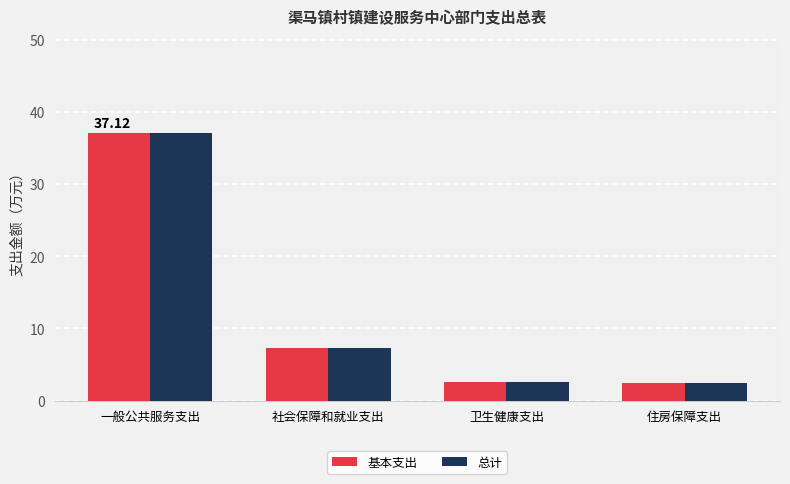

Are the bars horizontal?

No